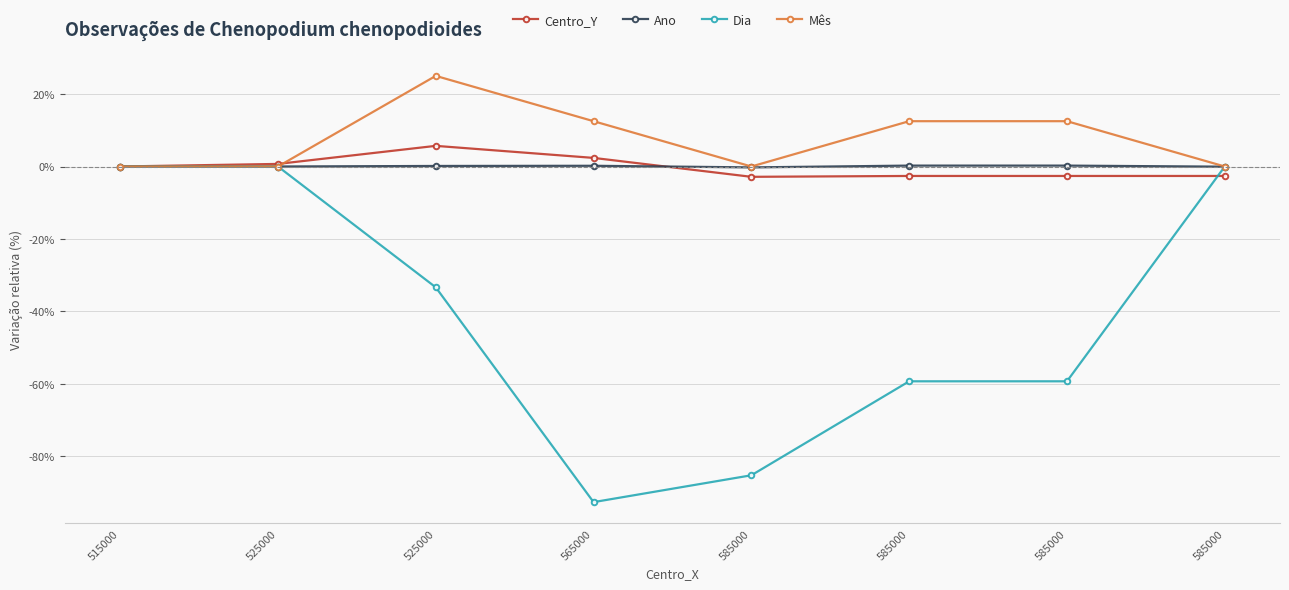

How many categories are shown in the chart?

8